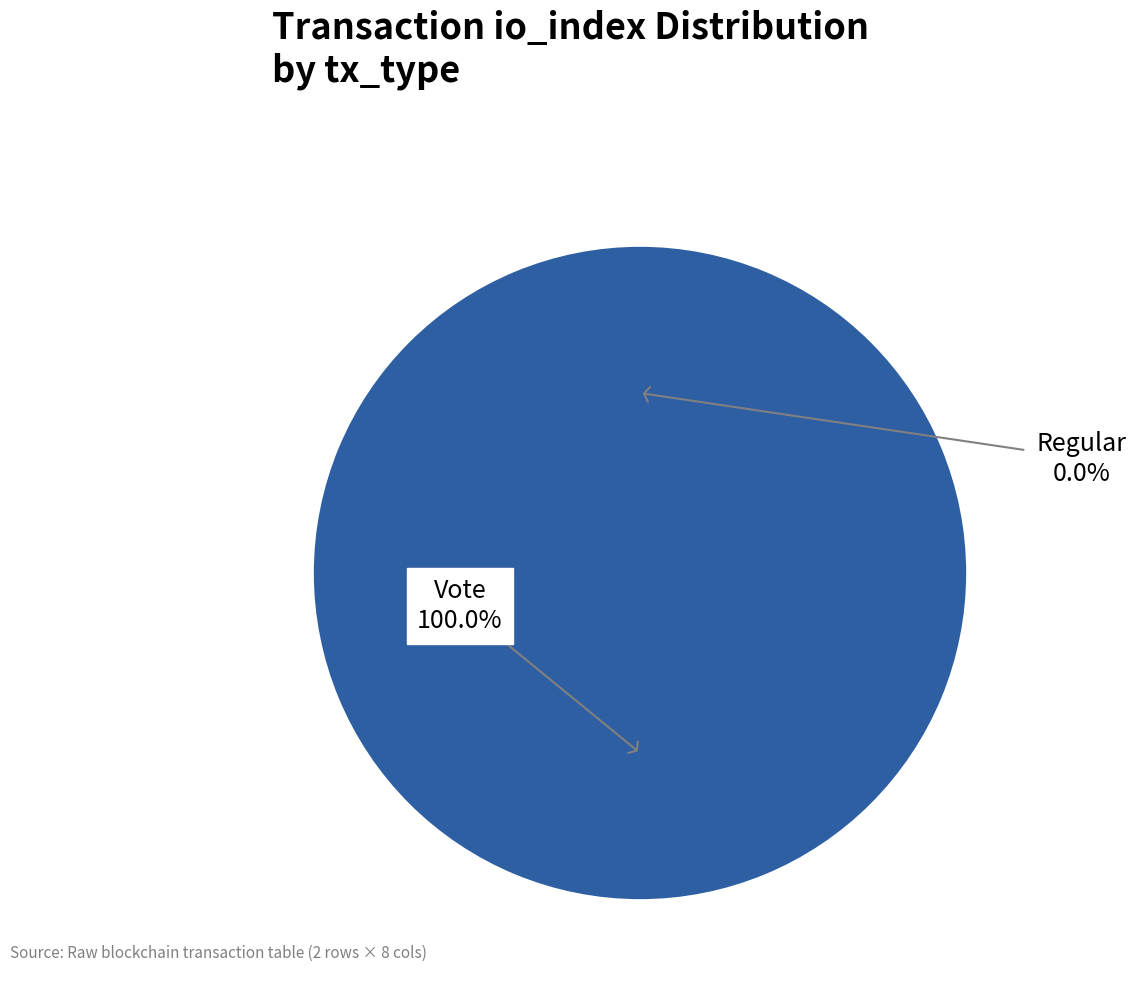

To the nearest percent, what portion does Vote represent?

100%